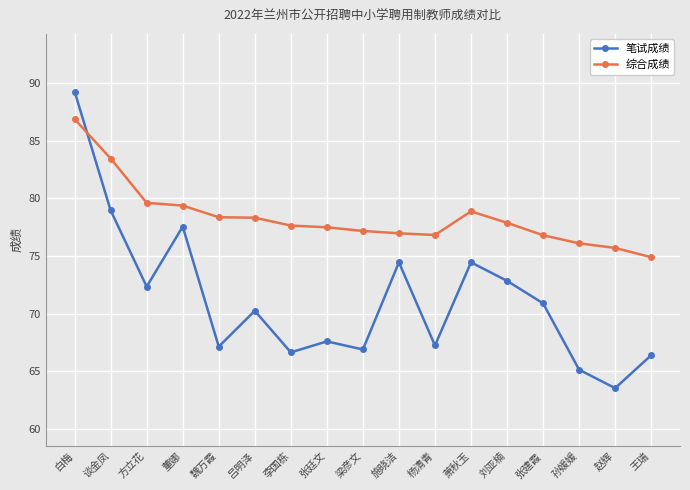

What is the difference between the highest and lowest values at 刘亚楠?

5.0